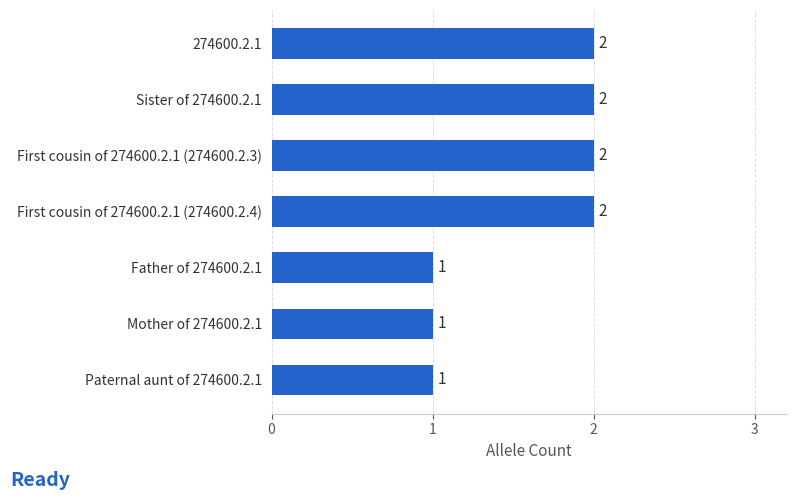

Approximately how many times larger is the value at 274600.2.1 compared to Mother of 274600.2.1?

2.0